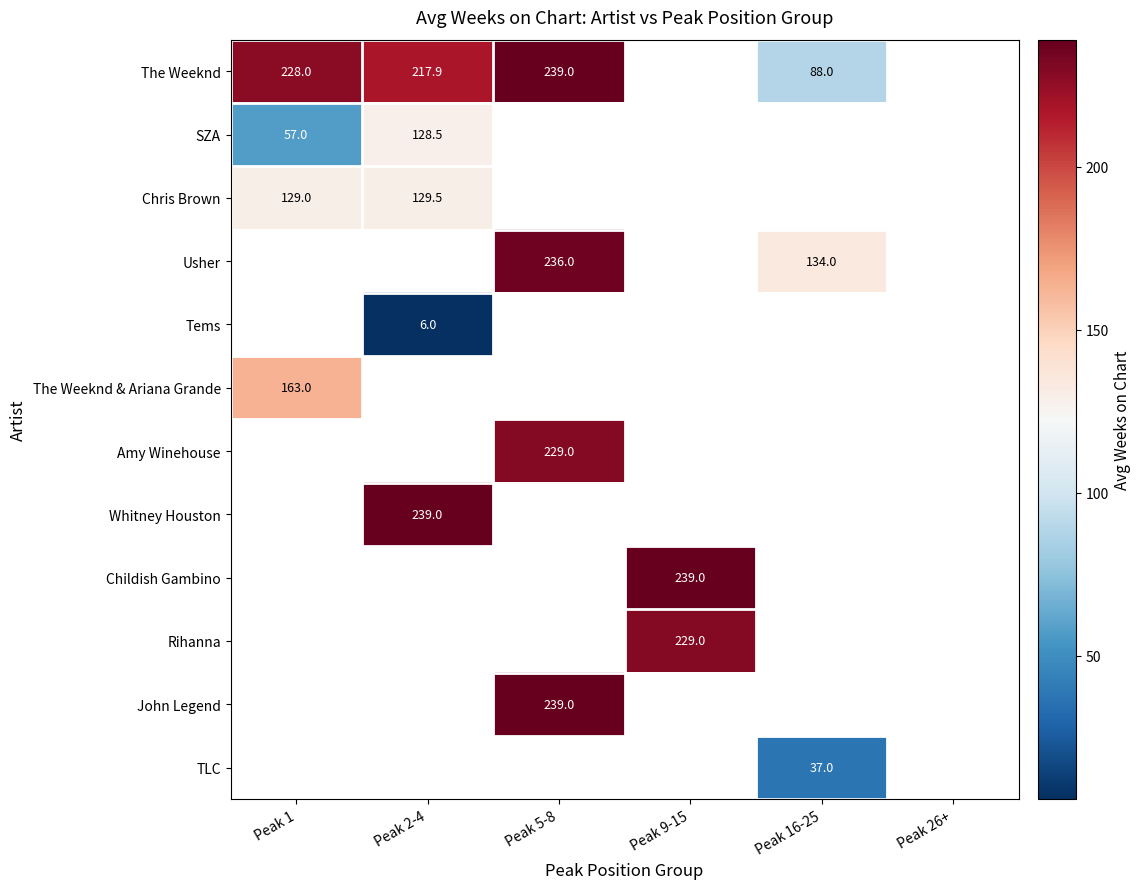

Which series has the widest spread of values?

row_0